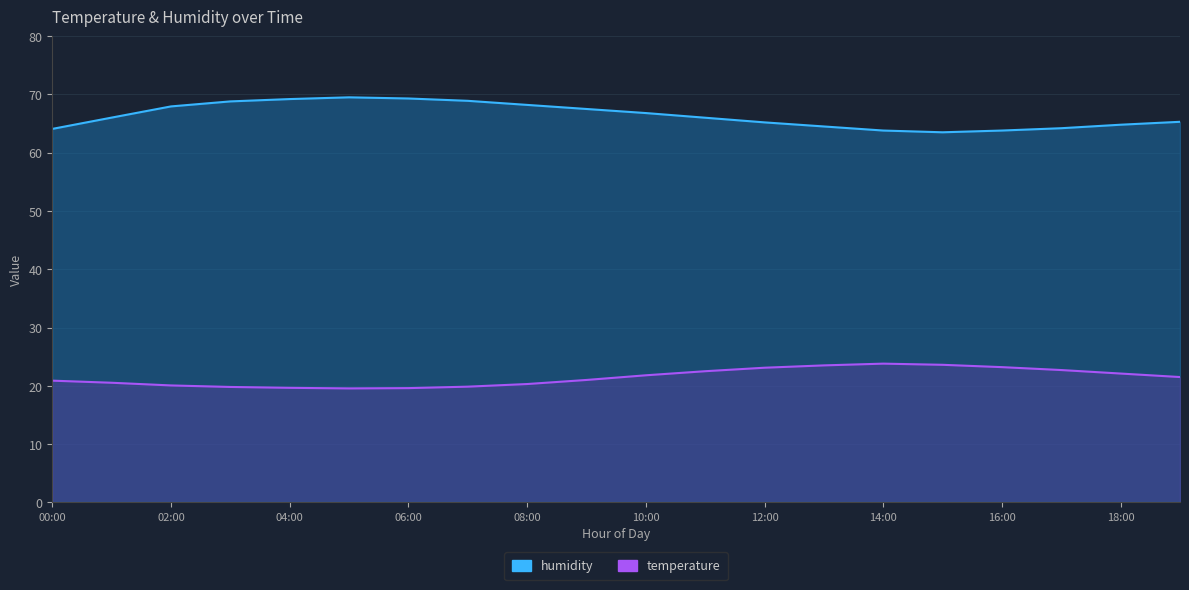

How many interior local peaks (higher than both neighbors) does the data have?

1